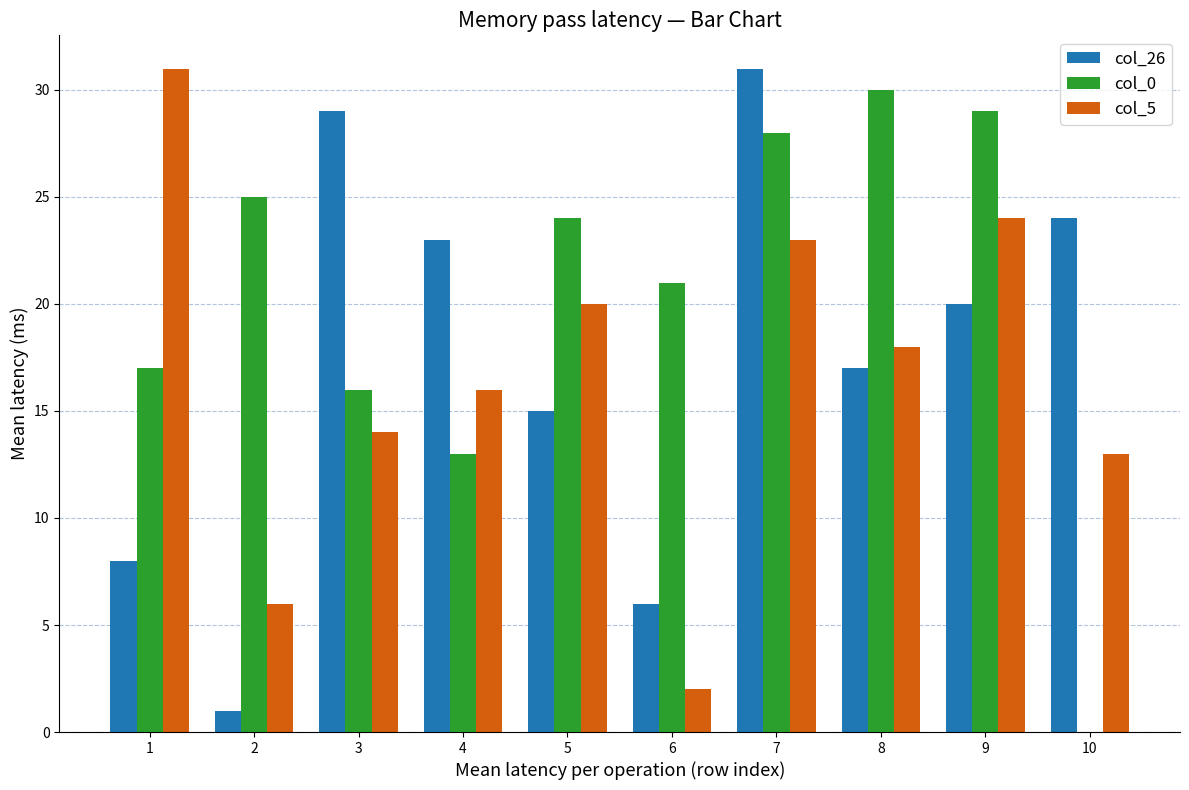

True or false: col_26 has a value of 14 at 1.

False